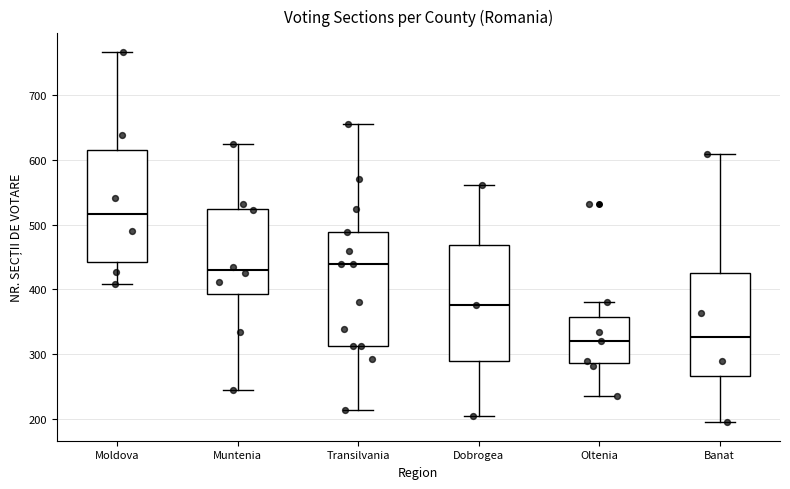

Reading left to right, read every box against the y-axis: the position of its median line, the range the box covers, and the ends of its whiskers. The values are not printed on the chart, so give them approximately, as read against the axis.

Moldova: median 520, box 440 to 610, whiskers 410 to 770
Muntenia: median 430, box 390 to 520, whiskers 250 to 620
Transilvania: median 440, box 310 to 490, whiskers 210 to 660
Dobrogea: median 380, box 290 to 470, whiskers 200 to 560
Oltenia: median 320, box 290 to 360, whiskers 240 to 380
Banat: median 330, box 270 to 430, whiskers 200 to 610